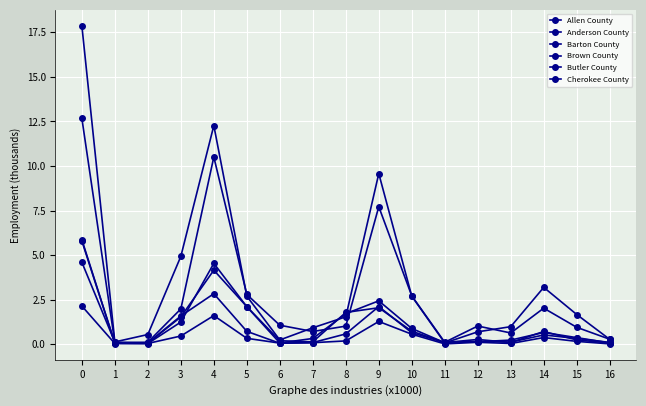

Rank the series at 14 from highest to lowest value.

Butler County, Barton County, Brown County, Cherokee County, Allen County, Anderson County